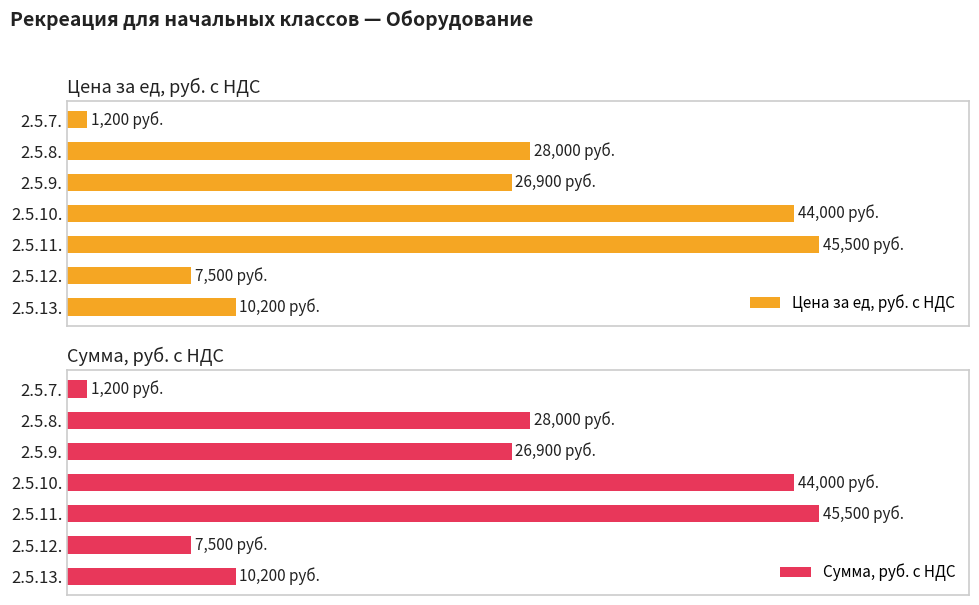

Where does the Сумма, руб. с НДС series first go above 59?

1